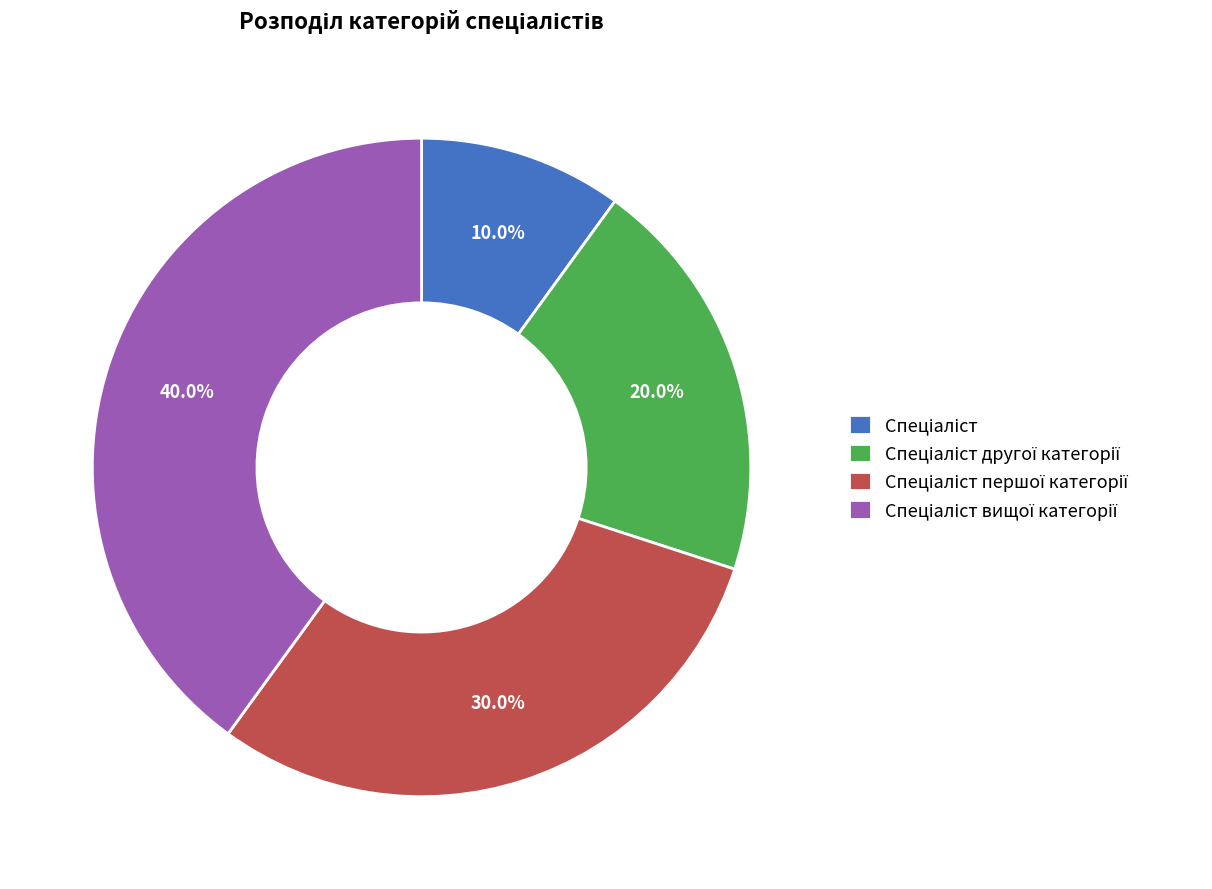

Does any single category account for the majority?

No